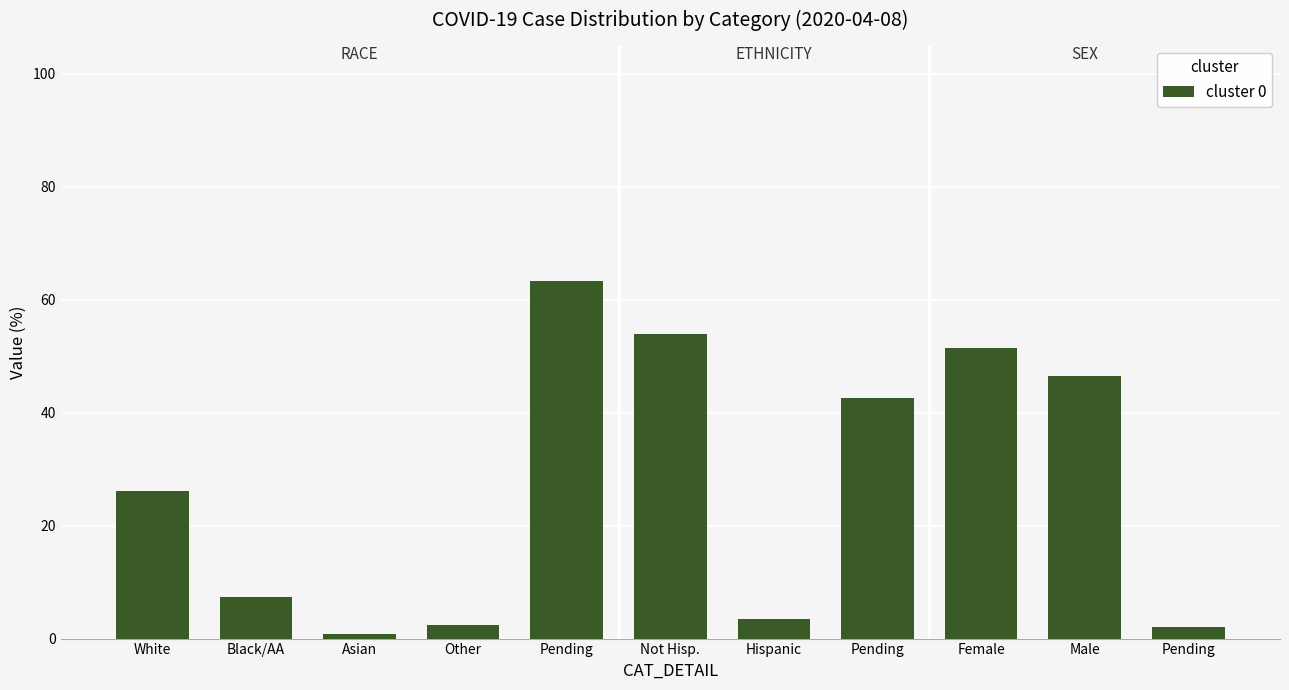

Count the number of data series in this chart.

1